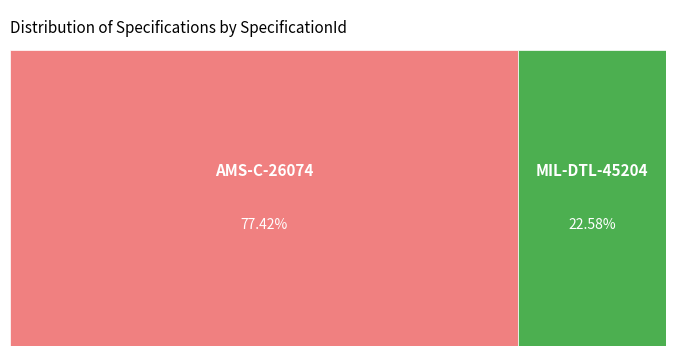

To the nearest percent, what is the difference between the AMS-C-26074 and MIL-DTL-45204 slice percentages?

55%